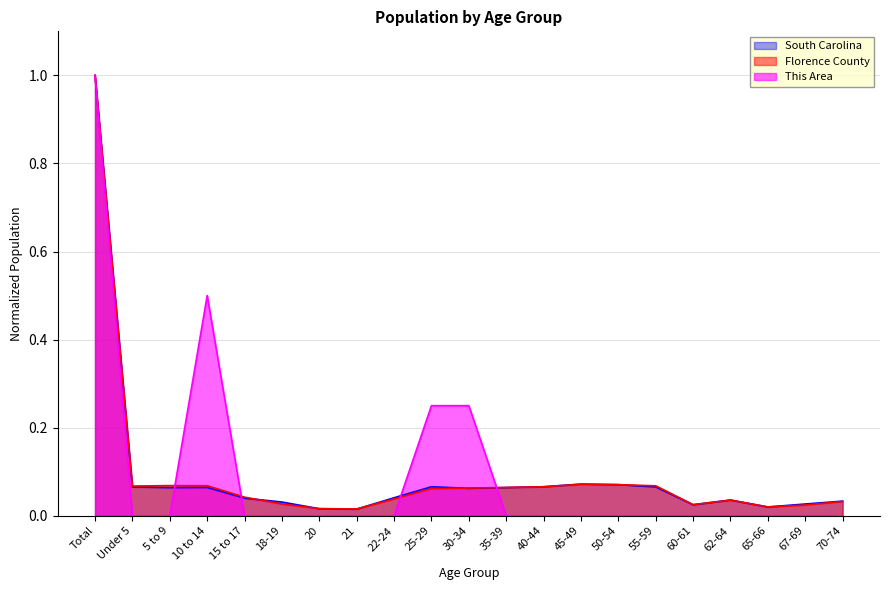

Does the chart have visible grid lines?

Yes